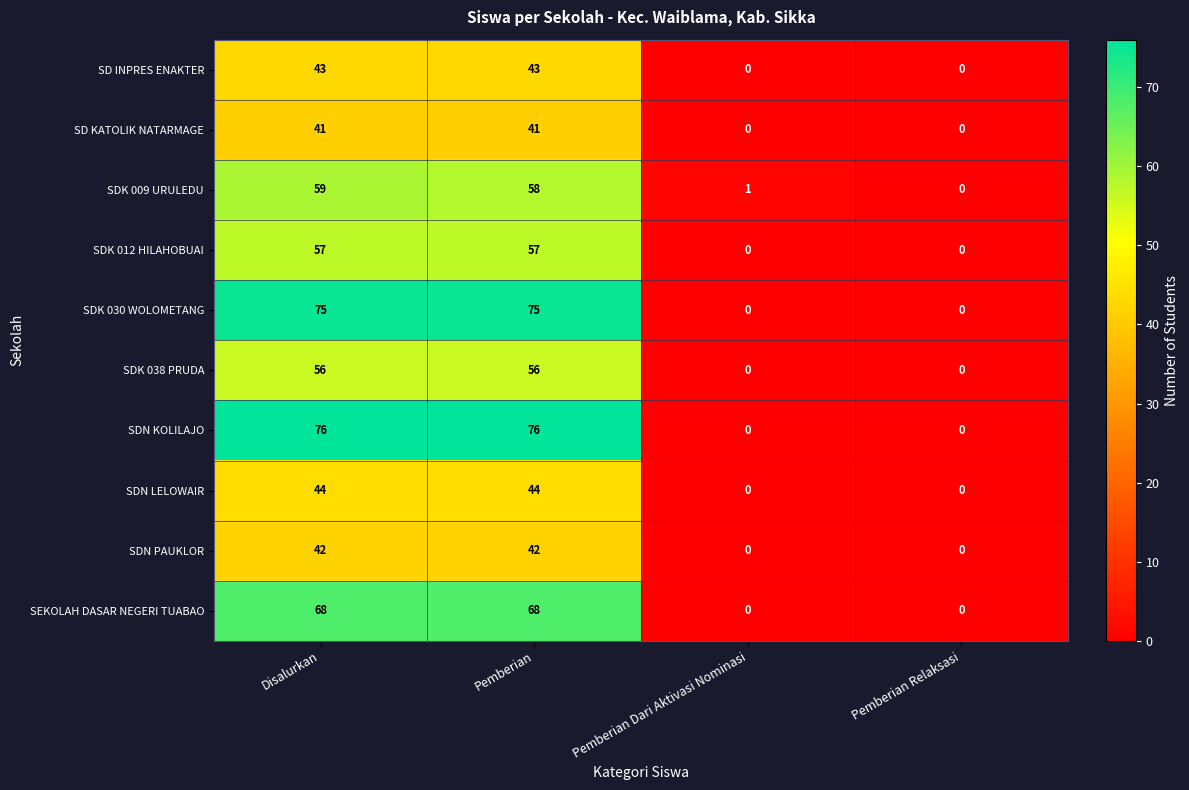

At how many categories does at least one series exceed 33?

2